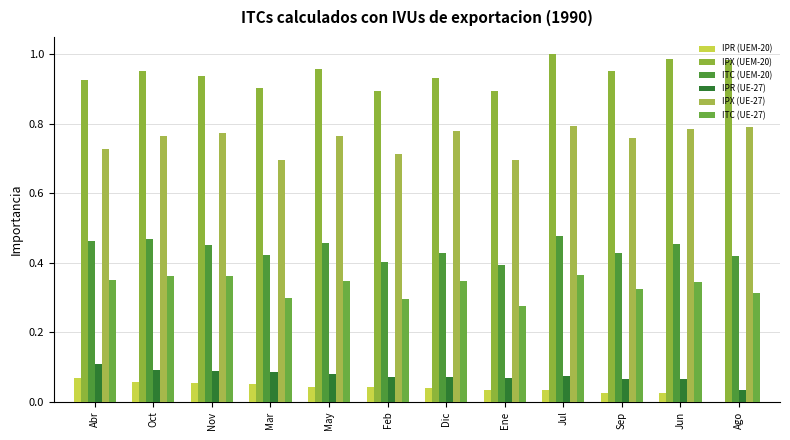

Is it true that IPX (UE-27) equals 1.3 at Abr?

False